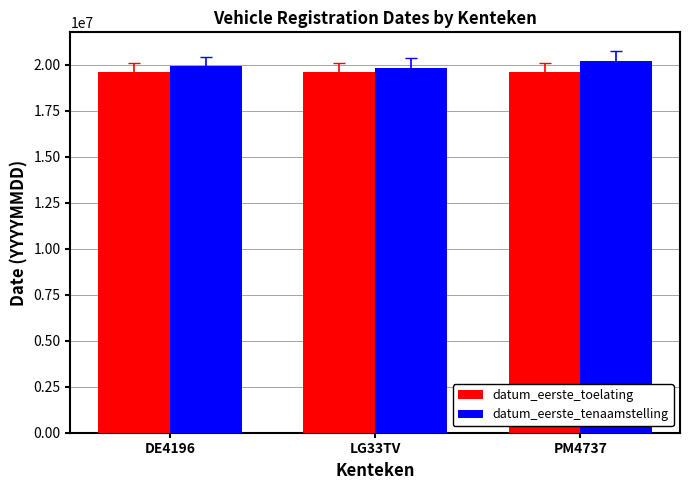

What is the spread (max minus min) of values at DE4196?

360179